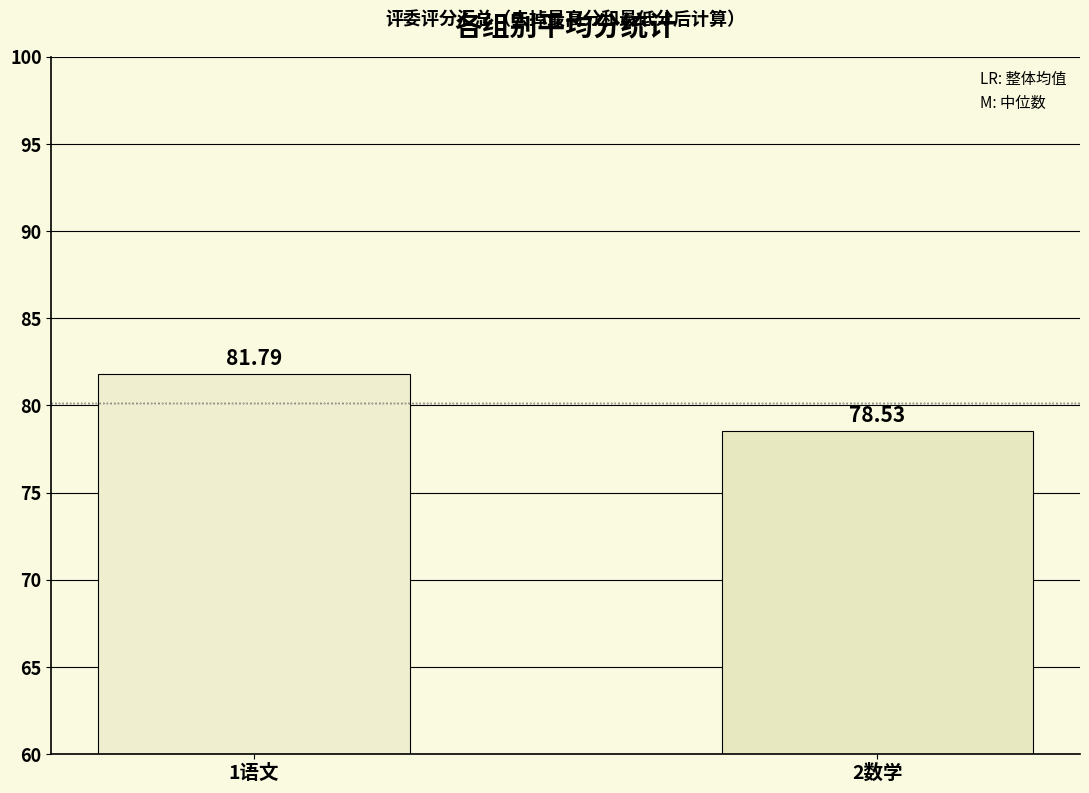

How many bars are there in total?

2